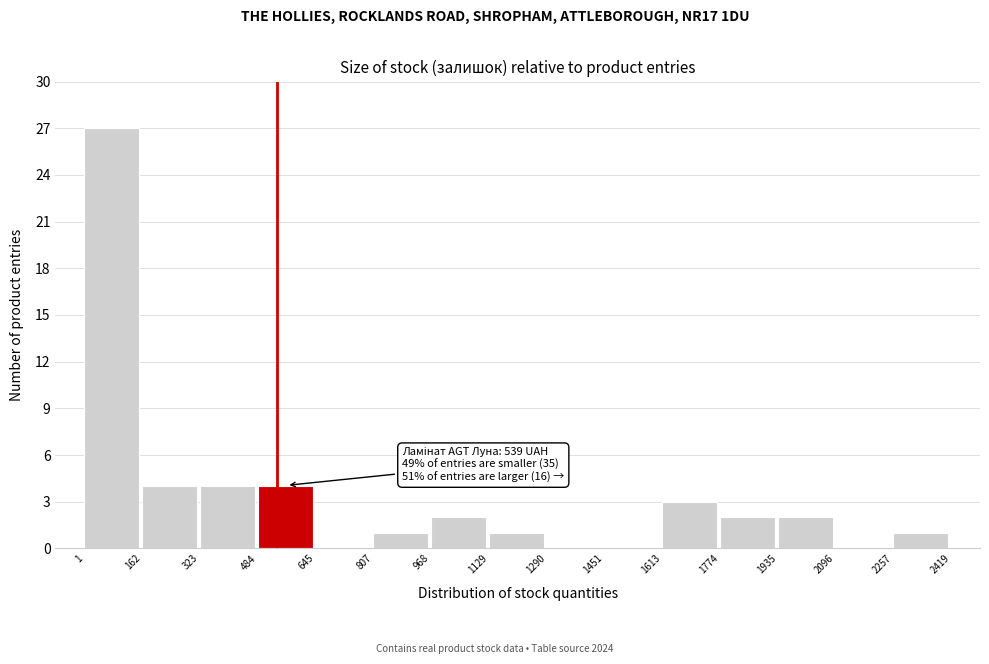

Which range on the x-axis has the tallest bar?

1 to 162